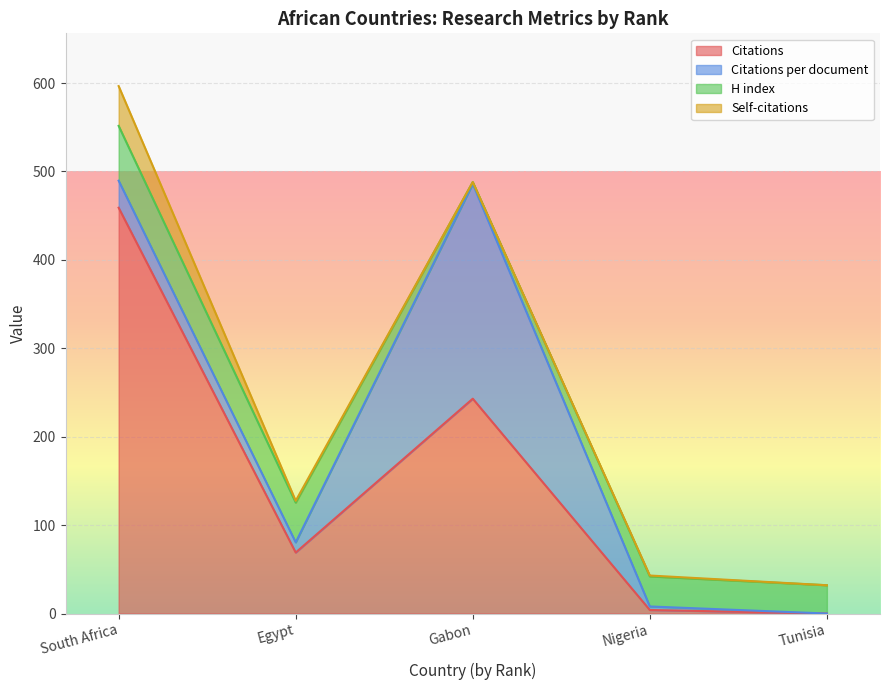

List the labels in order of Citations per document value, largest first.

Gabon, South Africa, Egypt, Nigeria, Tunisia